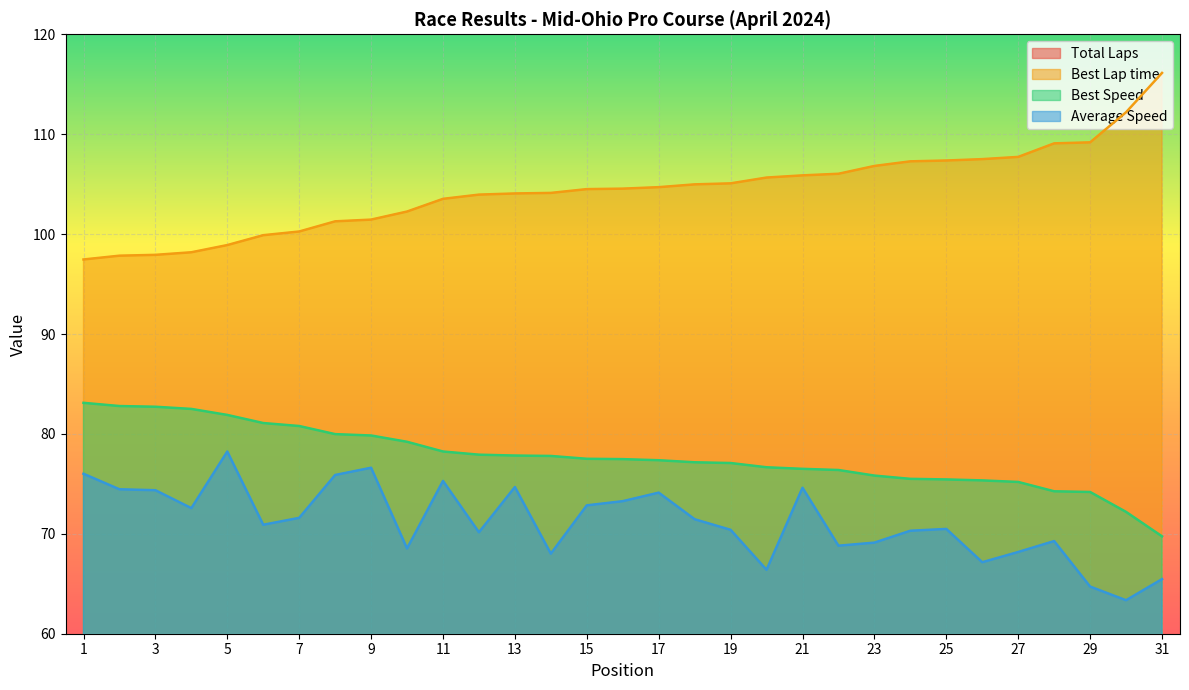

The Total Laps series shows 7.0 at 19. True or false?

True